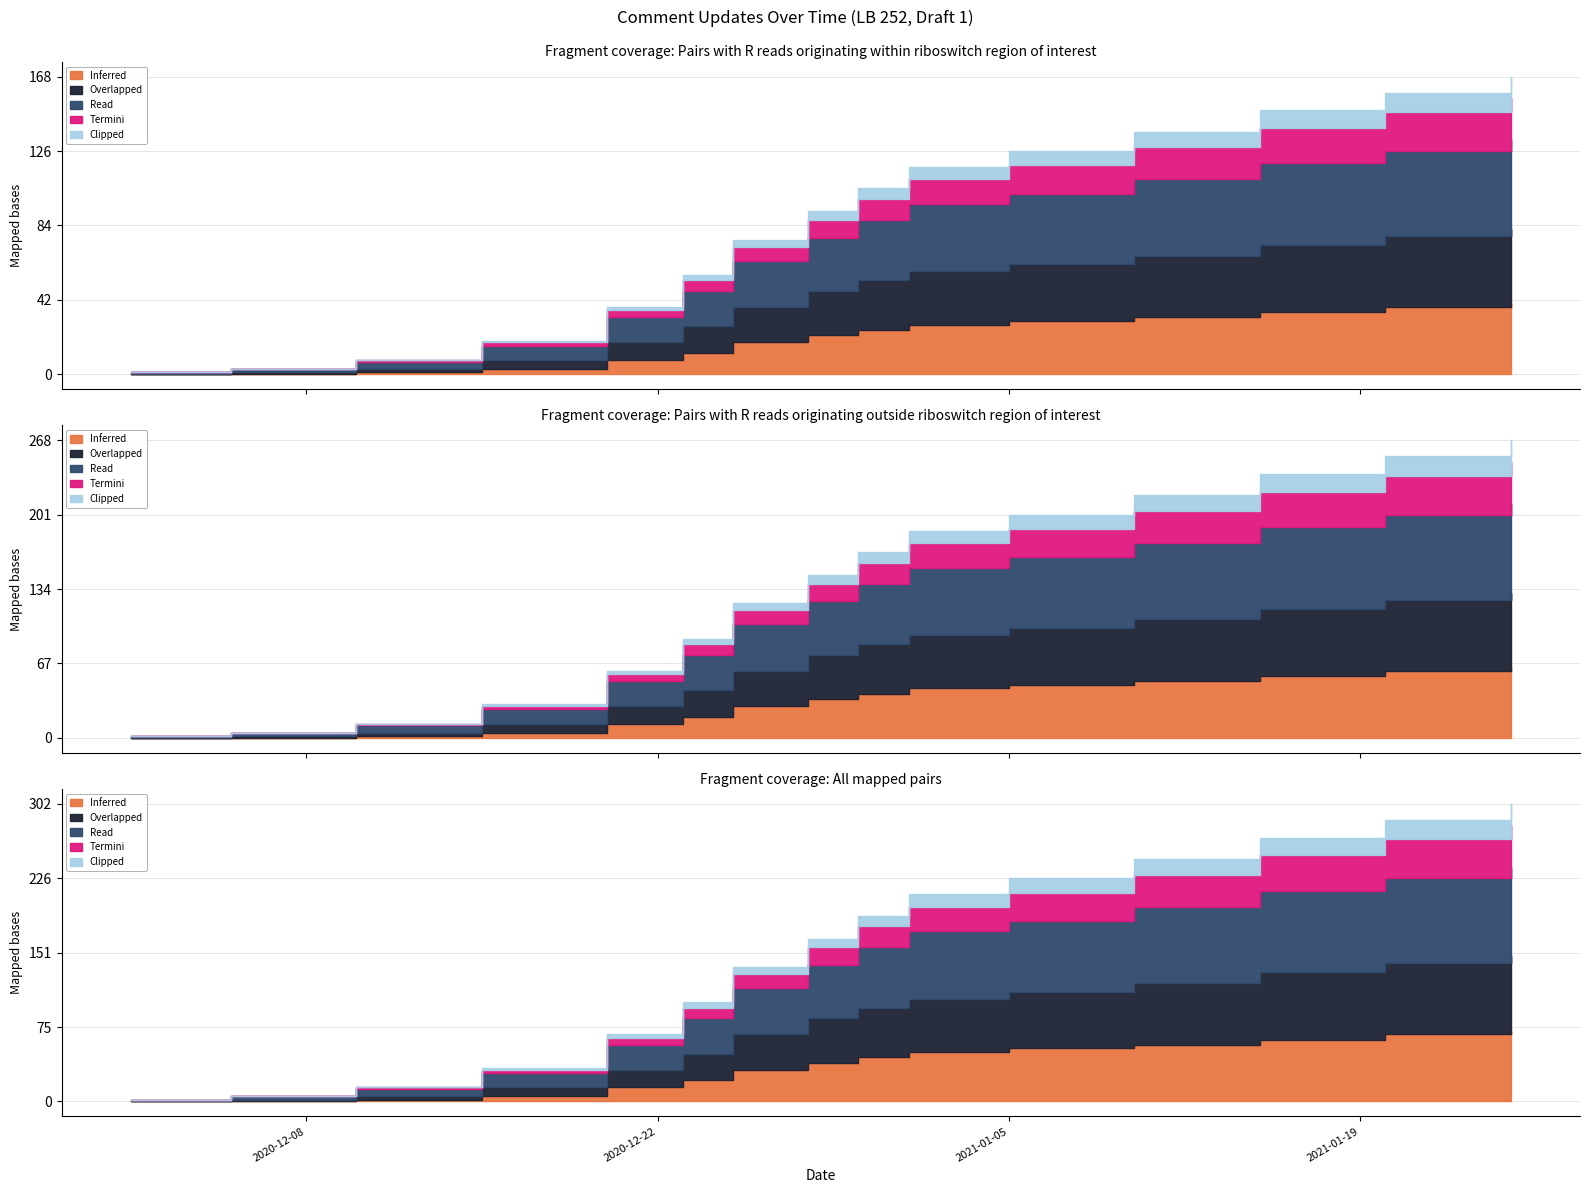

How many values in the Clipped series exceed 5?

7